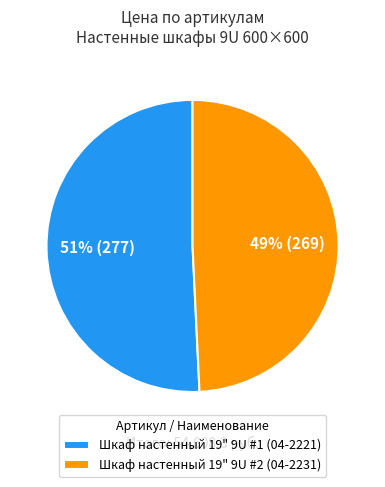

What is the largest slice in the pie chart?

Шкаф настенный 19" 9U #1 (04-2221)